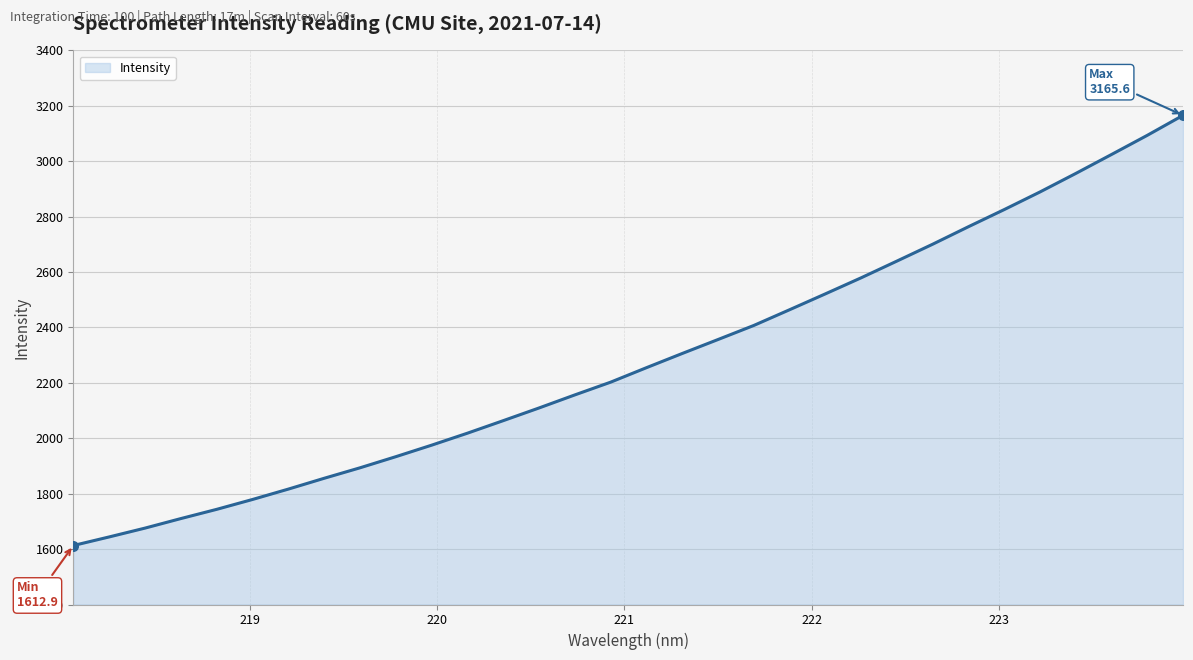

What is the smallest value displayed?

1612.9